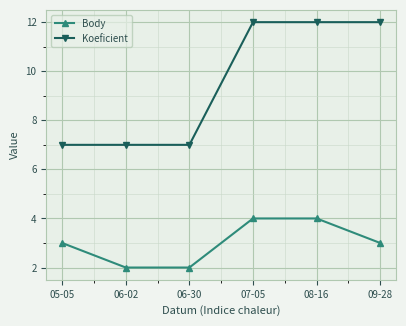

Reading left to right, what are all the values shown in this chart?

Body: 3	2	2	4	4	3
Koeficient: 7	7	7	12	12	12